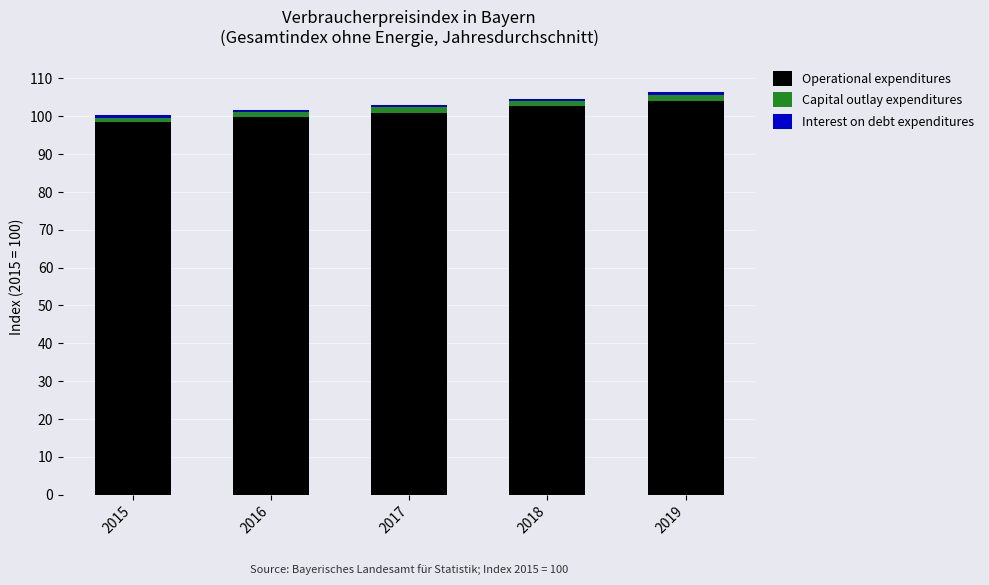

List the labels in order of Operational expenditures value, largest first.

2019, 2018, 2017, 2016, 2015